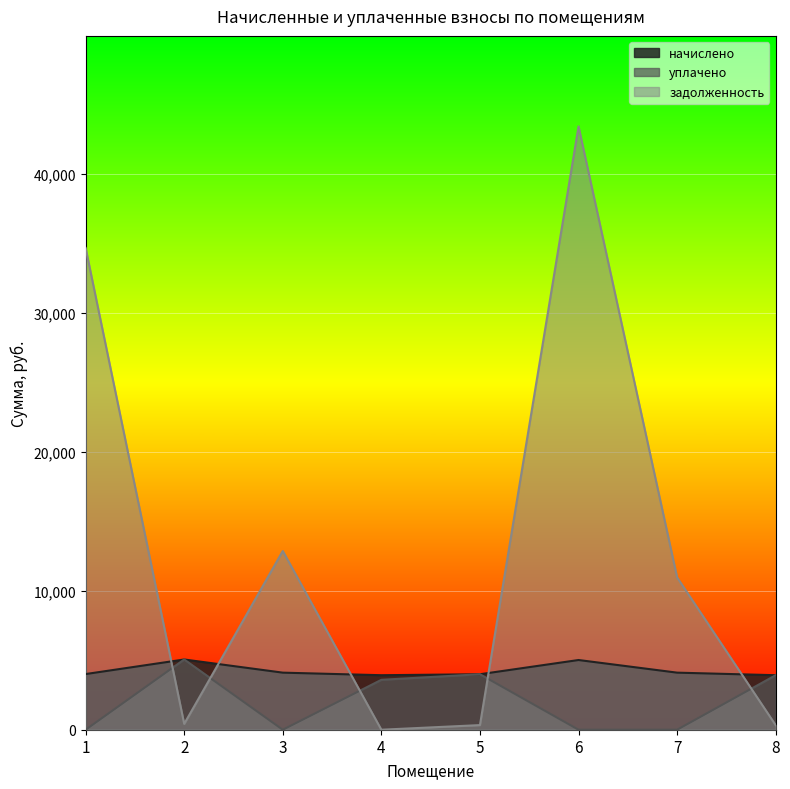

What is the difference between the maximum and second lowest values in the уплачено series?

5056.2